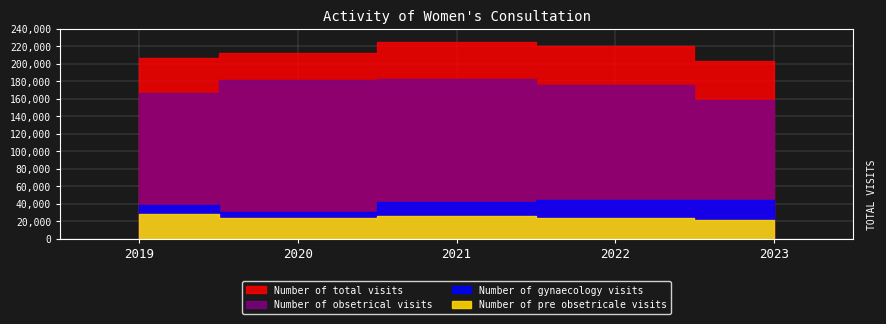

Reading left to right, extract all data points from this chart.

Number of total visits: 206326	212400	224790	220074	203550
Number of gynaecology visits: 38981	30231	41647	44514	44499
Number of obsetrical visits: 167345	182169	183143	175560	159051
Number of pre obsetricale visits: 28178	23636	25900	23444	21944